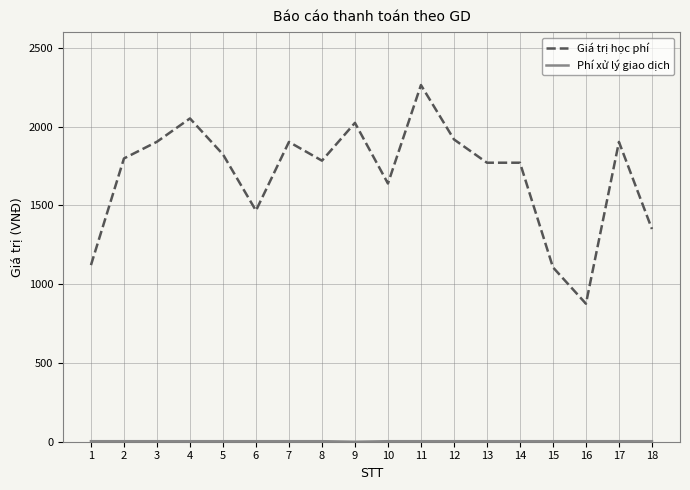

Reading right to left, transcribe all the data shown in this chart.

Giá trị học phí: 18=1350000	17=1903000	16=876000	15=1107000	14=1771000	13=1771000	12=1919000	11=2264000	10=1639000	9=2024000	8=1784000	7=1903000	6=1467000	5=1824000	4=2052000	3=1904000	2=1798000	1=1121000
Phí xử lý giao dịch: 18=3300	17=3300	16=3300	15=3300	14=3300	13=3300	12=3300	11=3300	10=3300	9=0	8=3300	7=3300	6=3300	5=3300	4=3300	3=3300	2=3300	1=3300